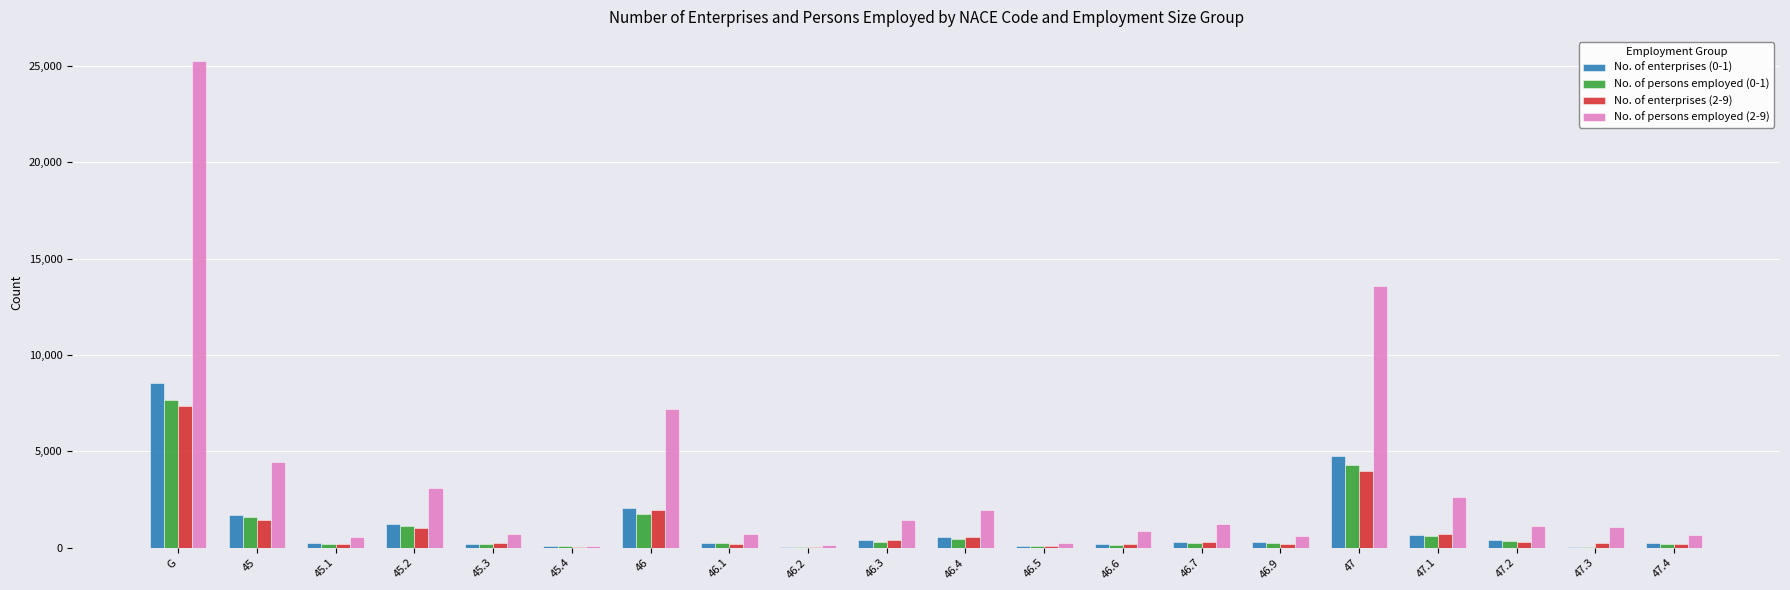

The value of No. of persons employed (2-9) at 46.7 is 1221. True or false?

True